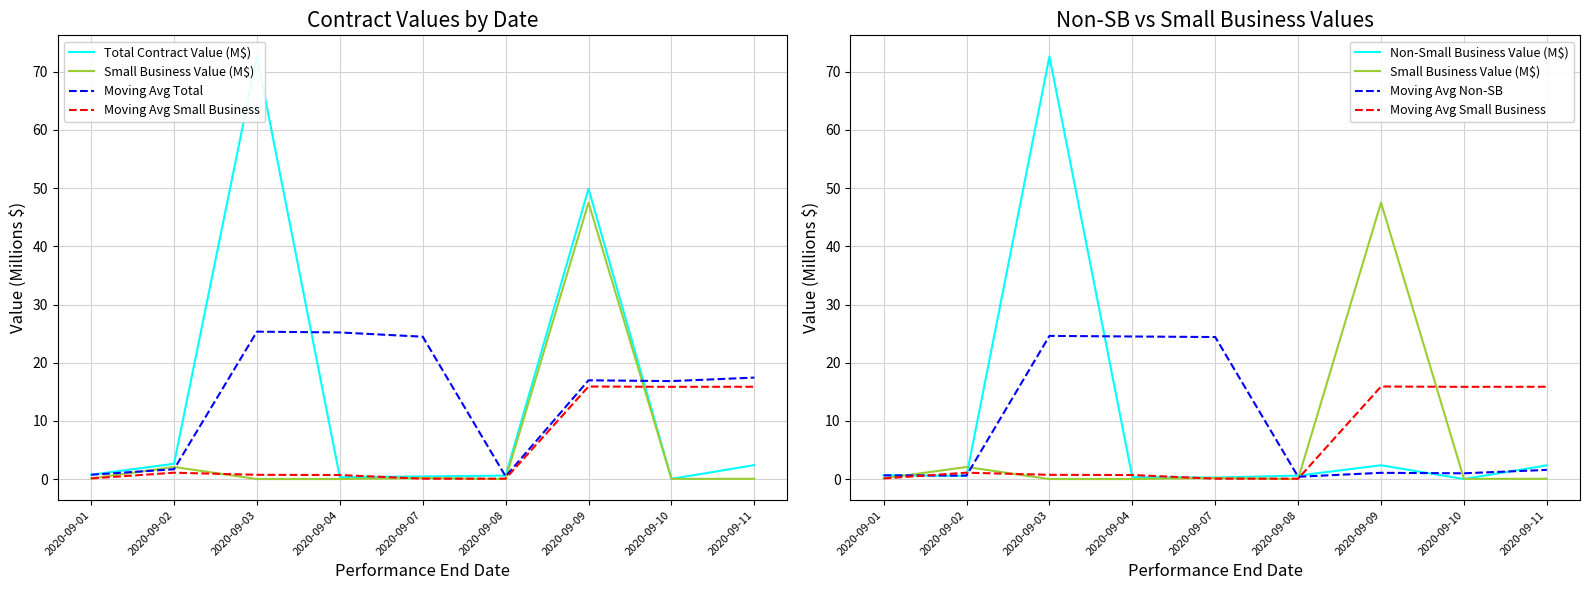

What is the sum of the Moving Avg Non-SB values at 2020-09-01 and 2020-09-10?

1.6